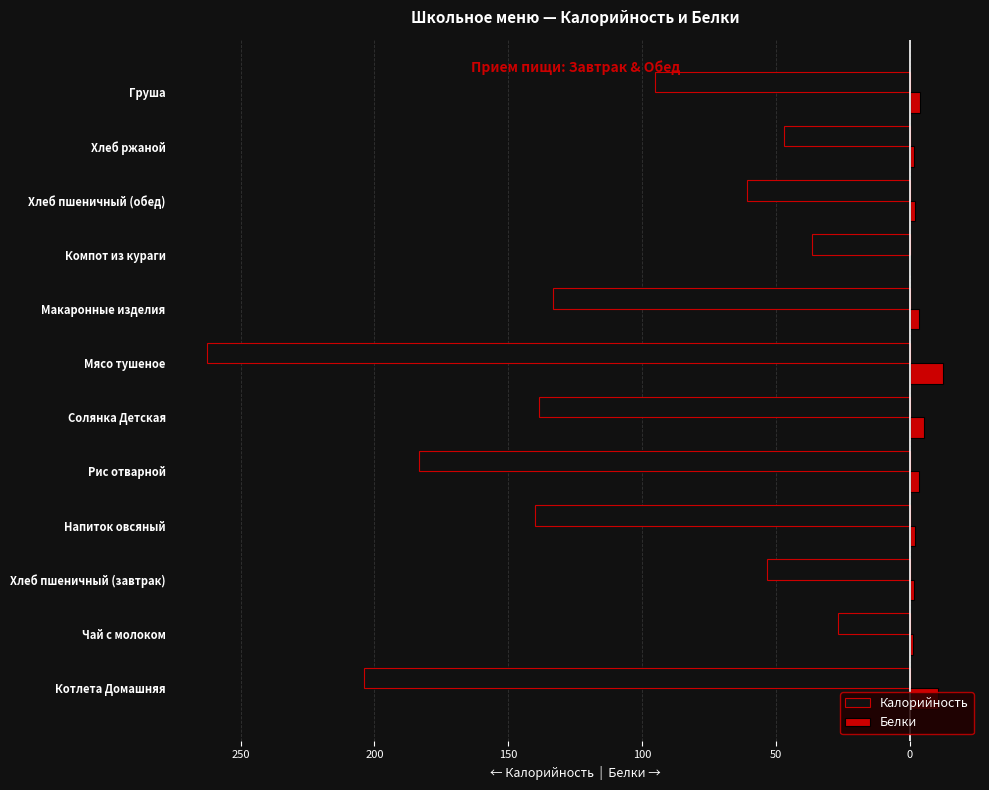

What are all the series names shown in the legend?

Калорийность, Белки